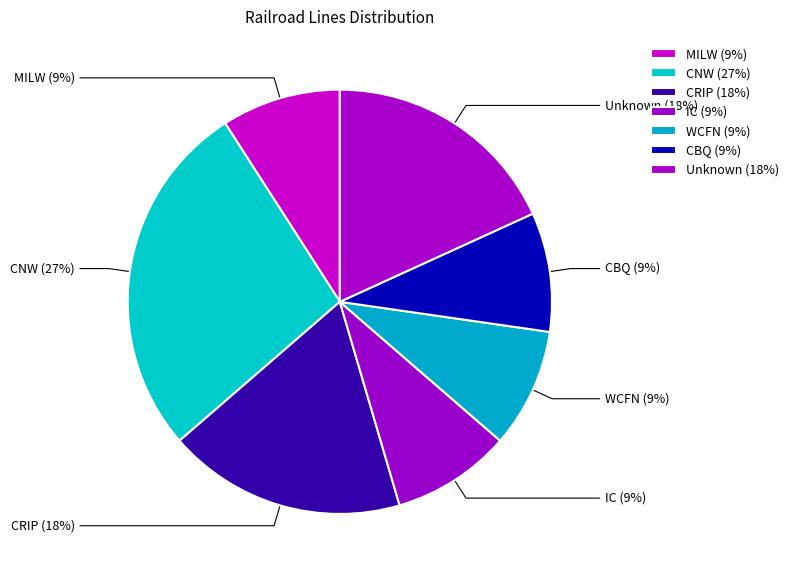

To the nearest percent, what percentage of the pie is CNW?

27%